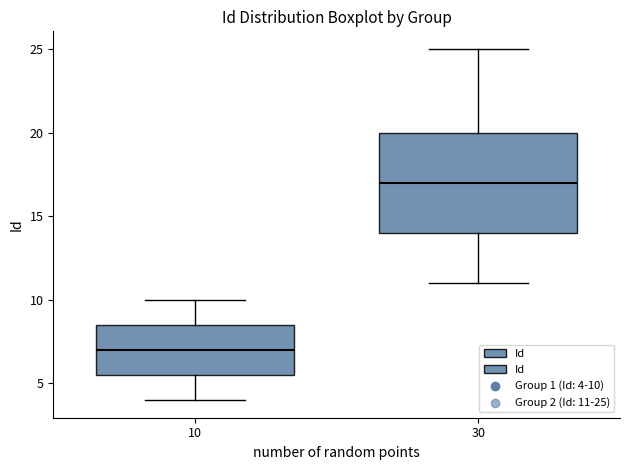

Comparing the boxes themselves (not the whiskers), which one is the tallest?

30